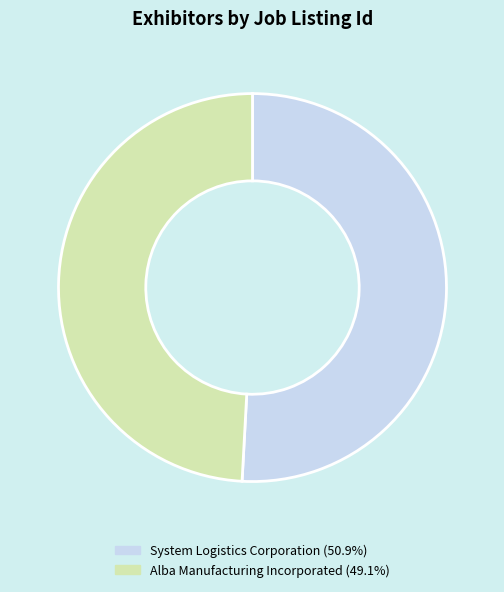

Approximately how many times larger is the value at Alba Manufacturing Incorporated compared to System Logistics Corporation?

1.0